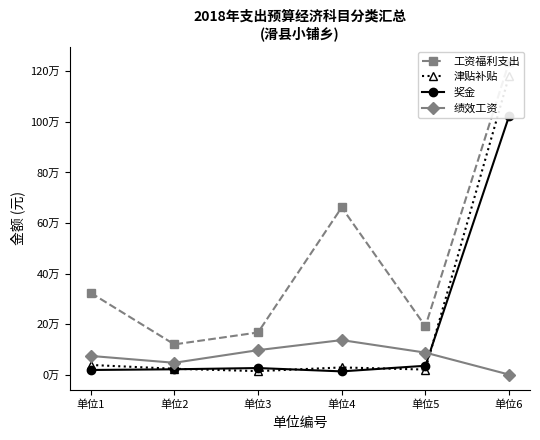

In 工资福利支出, how many points are higher than both neighbors (excluding endpoints)?

1